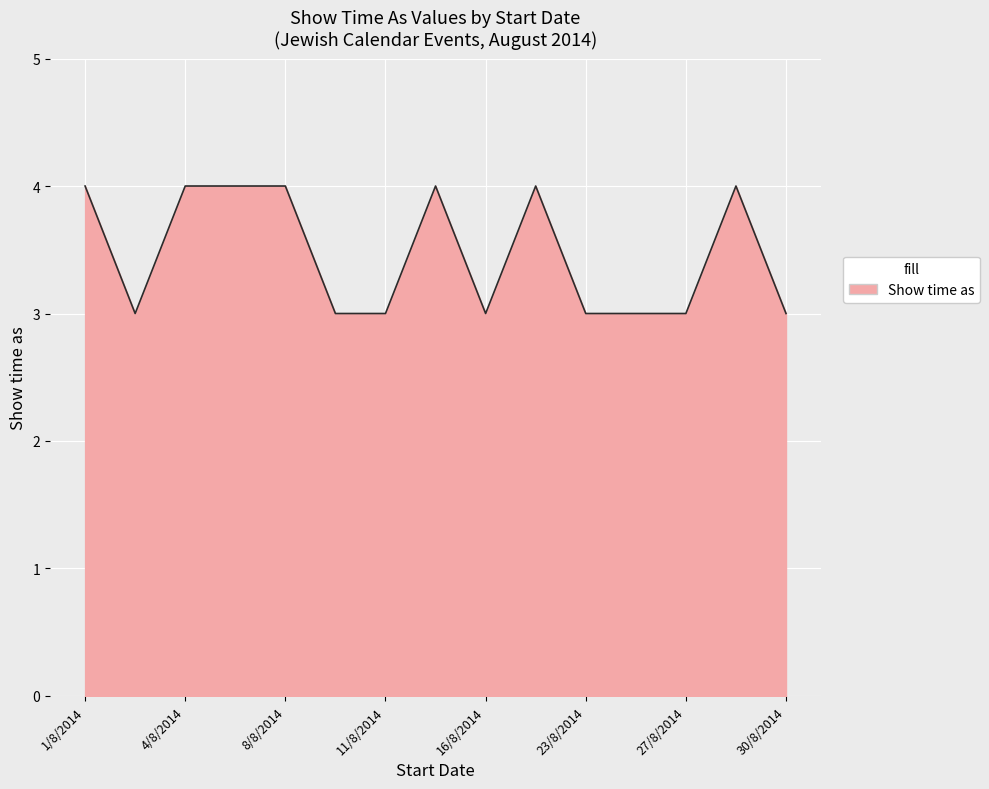

What is the maximum value shown in the chart?

4